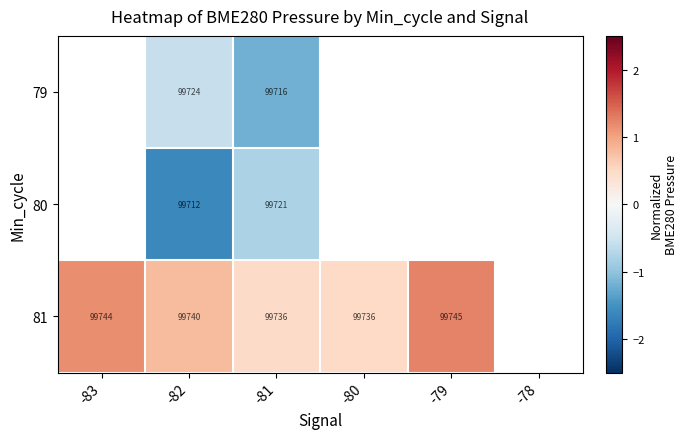

Is the value of 80 at -82 greater than the value of 81 at -82?

No